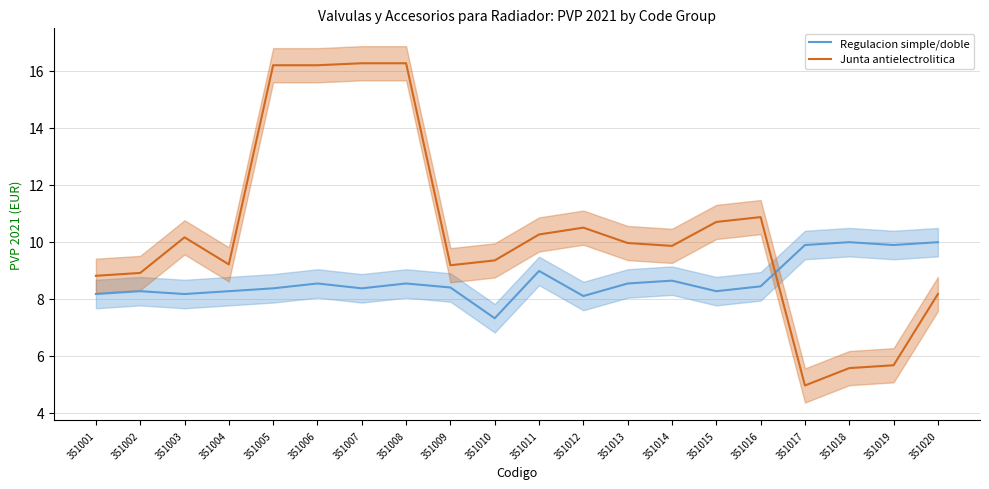

What is the difference between the maximum and second lowest values in the Regulacion simple/doble series?

1.9